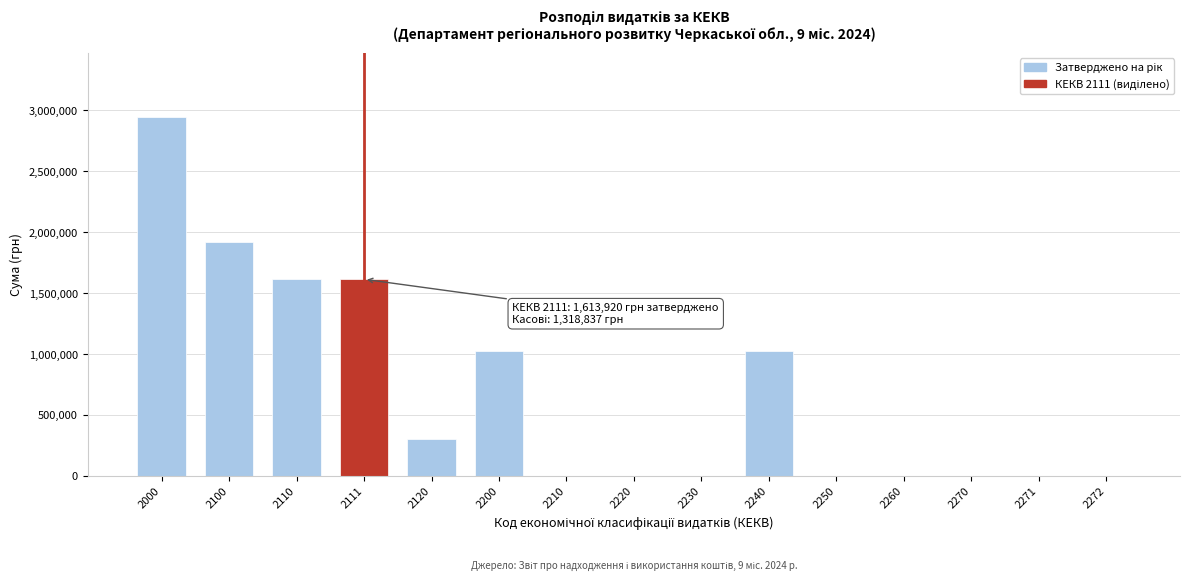

What is the change in value from 2120 to 2200?

+718702.0